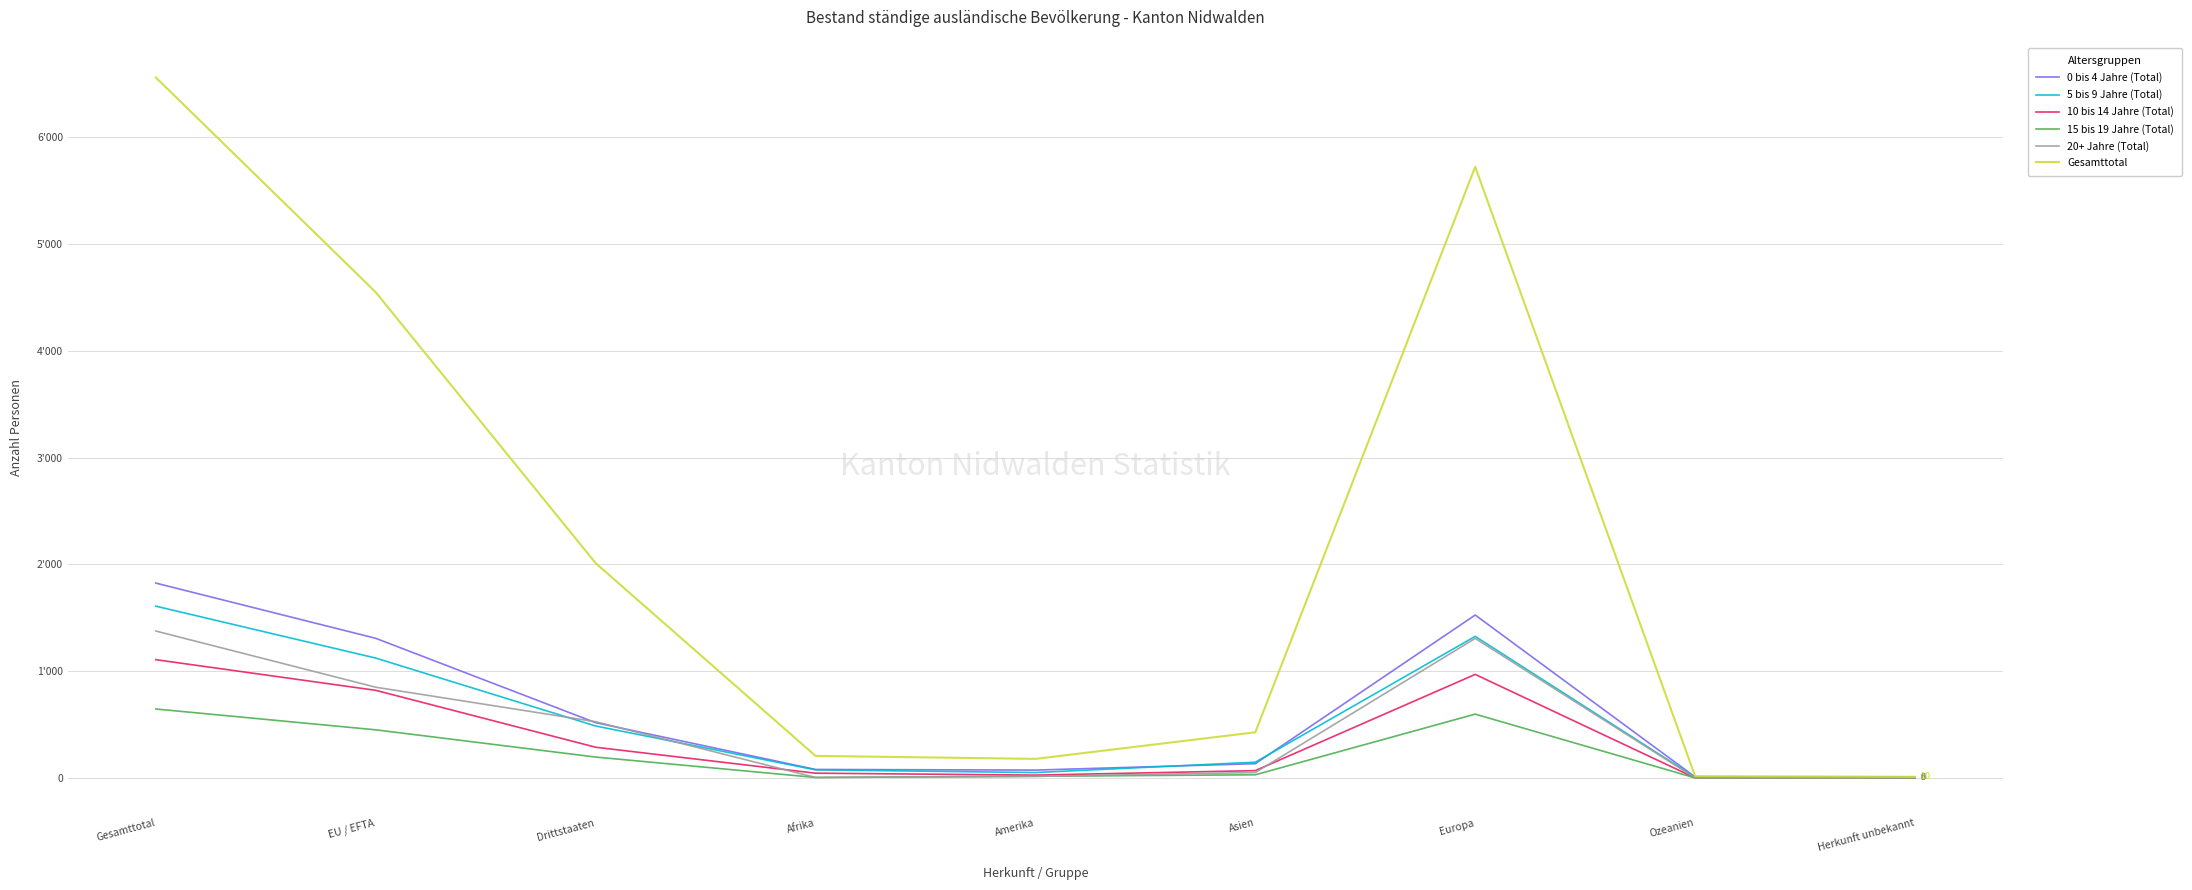

Is it true that Gesamttotal equals 2011 at Drittstaaten?

True